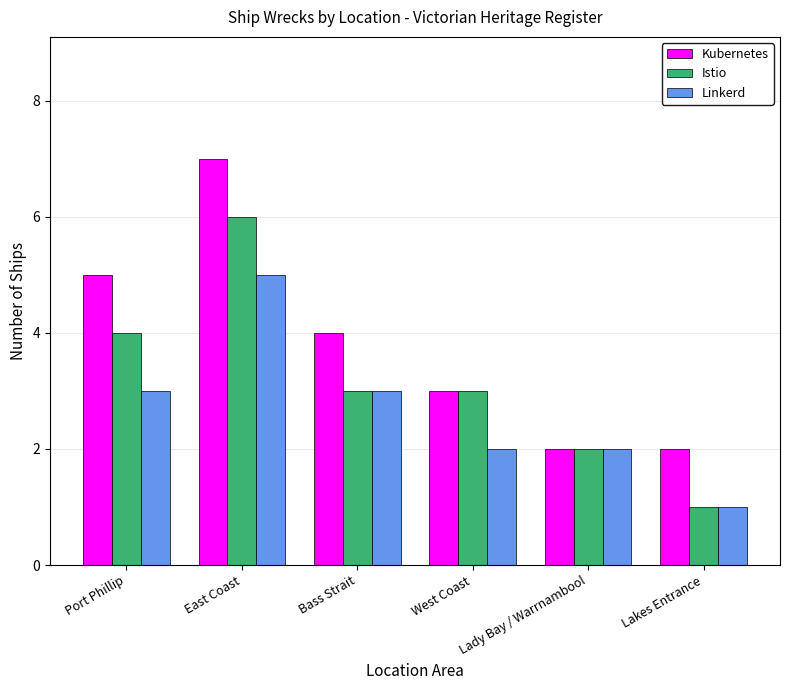

How many categories are shown in the chart?

6